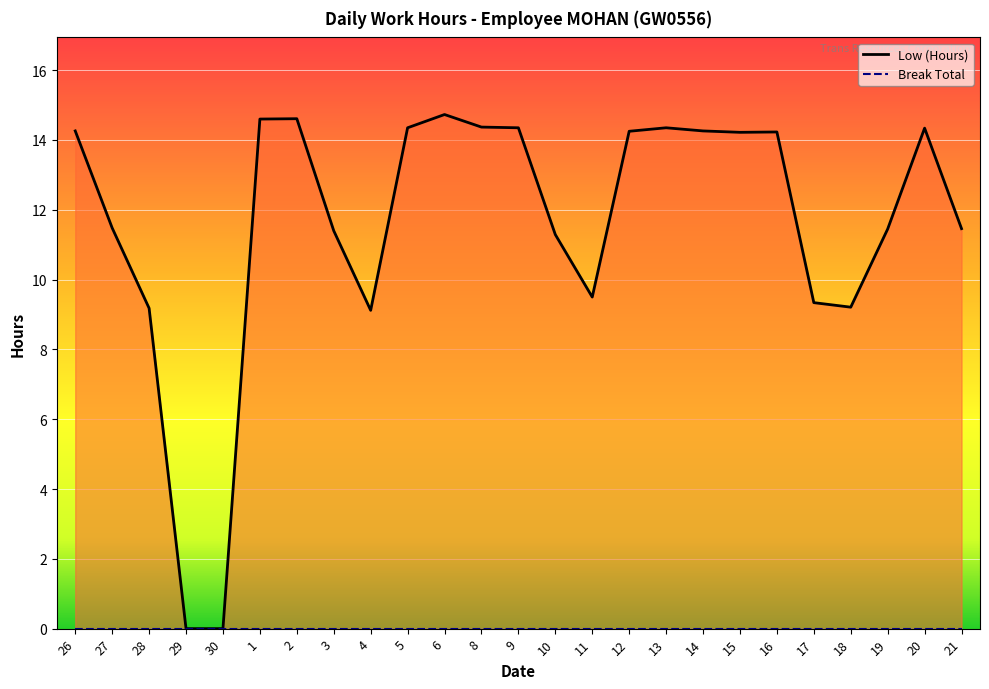

Which series has the widest spread of values?

Low (Hours)